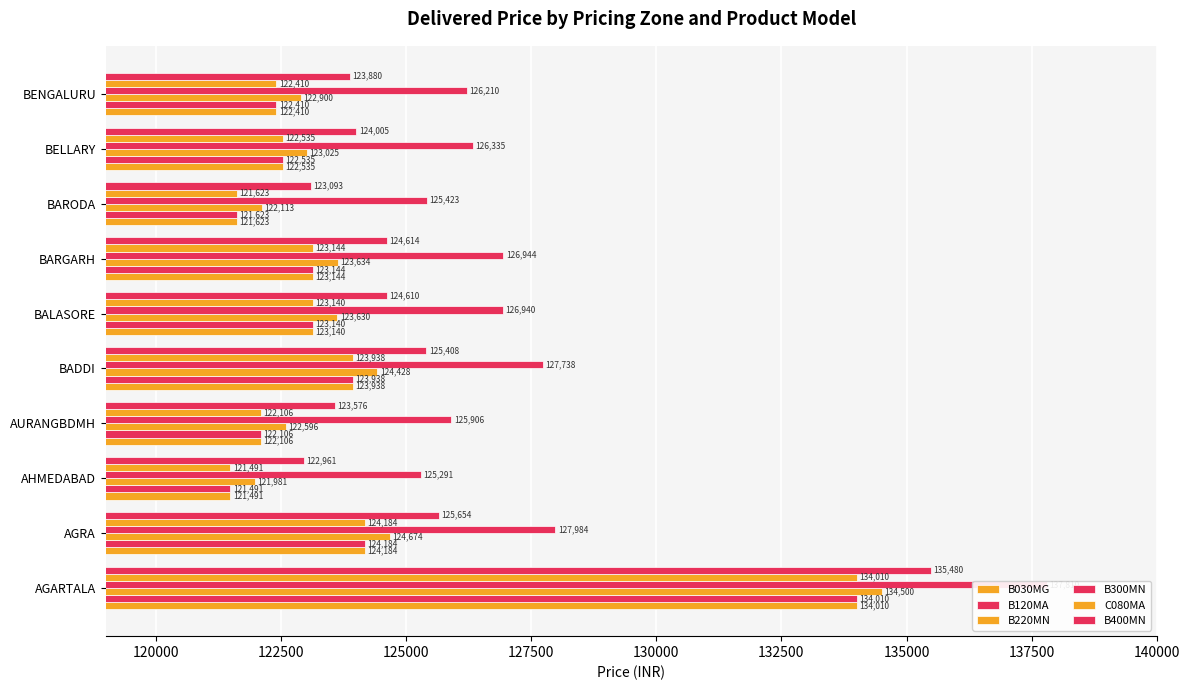

What is the value of the C080MA bar at the 3rd from the left?

121491